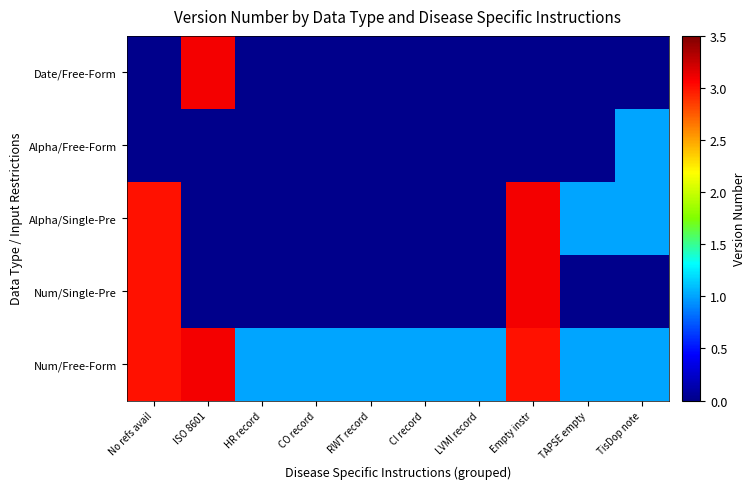

Reading left to right, extract all data points from this chart.

Num/Free-Form: No refs avail=3.0	ISO 8601=3.1	HR record=1.0	CO record=1.0	RWT record=1.0	CI record=1.0	LVMI record=1.0	Empty instr=3.0	TAPSE empty=1.0	TisDop note=1.0
Num/Single-Pre: No refs avail=3.0	ISO 8601=0.0	HR record=0.0	CO record=0.0	RWT record=0.0	CI record=0.0	LVMI record=0.0	Empty instr=3.1	TAPSE empty=0.0	TisDop note=0.0
Alpha/Single-Pre: No refs avail=3.0	ISO 8601=0.0	HR record=0.0	CO record=0.0	RWT record=0.0	CI record=0.0	LVMI record=0.0	Empty instr=3.1	TAPSE empty=1.0	TisDop note=1.0
Alpha/Free-Form: No refs avail=0.0	ISO 8601=0.0	HR record=0.0	CO record=0.0	RWT record=0.0	CI record=0.0	LVMI record=0.0	Empty instr=0.0	TAPSE empty=0.0	TisDop note=1.0
Date/Free-Form: No refs avail=0.0	ISO 8601=3.1	HR record=0.0	CO record=0.0	RWT record=0.0	CI record=0.0	LVMI record=0.0	Empty instr=0.0	TAPSE empty=0.0	TisDop note=0.0